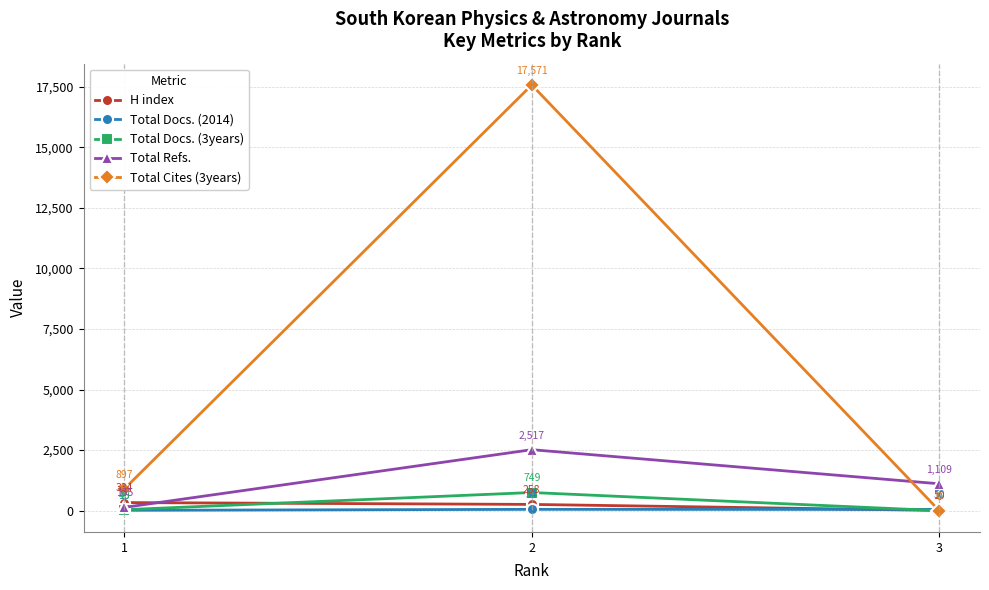

At which label is Total Refs. closest to 1326?

3